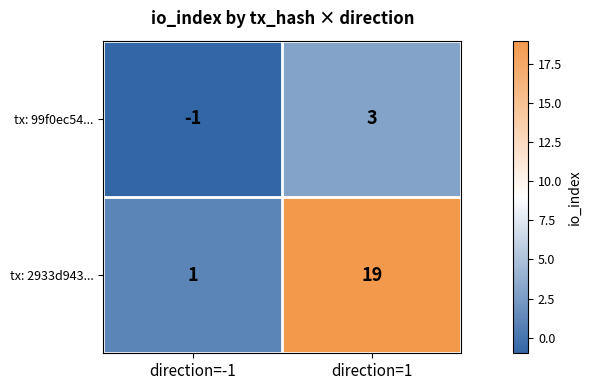

Reading left to right, transcribe all the data shown in this chart.

tx: 99f0ec54...: direction=-1=-1	direction=1=3
tx: 2933d943...: direction=-1=1	direction=1=19